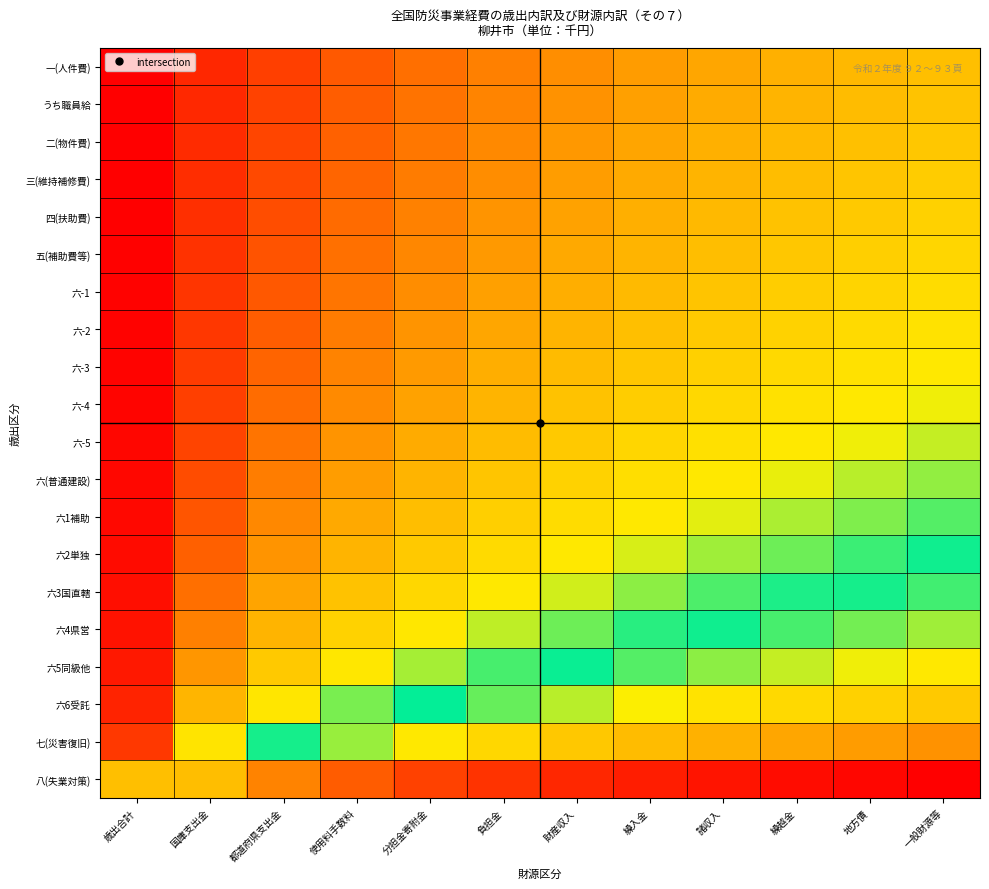

Reading left to right, transcribe all the data shown in this chart.

一(人件費): 歳出合計=0.1	国庫支出金=0.7	都道府県支出金=1.1	使用料手数料=1.3	分担金寄附金=1.5	負担金=1.7	財産収入=1.9	繰入金=2.0	諸収入=2.1	繰越金=2.2	地方債=2.3	一般財源等=2.4
うち職員給: 歳出合計=0.1	国庫支出金=0.7	都道府県支出金=1.1	使用料手数料=1.4	分担金寄附金=1.6	負担金=1.8	財産収入=1.9	繰入金=2.0	諸収入=2.2	繰越金=2.3	地方債=2.4	一般財源等=2.4
二(物件費): 歳出合計=0.1	国庫支出金=0.7	都道府県支出金=1.1	使用料手数料=1.4	分担金寄附金=1.6	負担金=1.8	財産収入=2.0	繰入金=2.1	諸収入=2.2	繰越金=2.3	地方債=2.4	一般財源等=2.5
三(維持補修費): 歳出合計=0.1	国庫支出金=0.8	都道府県支出金=1.2	使用料手数料=1.5	分担金寄附金=1.7	負担金=1.9	財産収入=2.0	繰入金=2.2	諸収入=2.3	繰越金=2.4	地方債=2.5	一般財源等=2.6
四(扶助費): 歳出合計=0.1	国庫支出金=0.8	都道府県支出金=1.2	使用料手数料=1.5	分担金寄附金=1.7	負担金=1.9	財産収入=2.1	繰入金=2.2	諸収入=2.3	繰越金=2.4	地方債=2.5	一般財源等=2.6
五(補助費等): 歳出合計=0.1	国庫支出金=0.9	都道府県支出金=1.3	使用料手数料=1.6	分担金寄附金=1.8	負担金=2.0	財産収入=2.1	繰入金=2.3	諸収入=2.4	繰越金=2.5	地方債=2.6	一般財源等=2.7
六-1: 歳出合計=0.1	国庫支出金=0.9	都道府県支出金=1.3	使用料手数料=1.6	分担金寄附金=1.9	負担金=2.0	財産収入=2.2	繰入金=2.3	諸収入=2.5	繰越金=2.6	地方債=2.7	一般財源等=2.7
六-2: 歳出合計=0.1	国庫支出金=0.9	都道府県支出金=1.4	使用料手数料=1.7	分担金寄附金=1.9	負担金=2.1	財産収入=2.3	繰入金=2.4	諸収入=2.5	繰越金=2.6	地方債=2.7	一般財源等=2.8
六-3: 歳出合計=0.2	国庫支出金=1.0	都道府県支出金=1.4	使用料手数料=1.8	分担金寄附金=2.0	負担金=2.2	財産収入=2.3	繰入金=2.5	諸収入=2.6	繰越金=2.7	地方債=2.8	一般財源等=2.9
六-4: 歳出合計=0.2	国庫支出金=1.1	都道府県支出金=1.5	使用料手数料=1.8	分担金寄附金=2.1	負担金=2.3	財産収入=2.4	繰入金=2.6	諸収入=2.7	繰越金=2.8	地方債=2.9	一般財源等=3.0
六-5: 歳出合計=0.2	国庫支出金=1.1	都道府県支出金=1.6	使用料手数料=1.9	分担金寄附金=2.2	負担金=2.4	財産収入=2.5	繰入金=2.7	諸収入=2.8	繰越金=2.9	地方債=3.0	一般財源等=3.1
六(普通建設): 歳出合計=0.2	国庫支出金=1.2	都道府県支出金=1.7	使用料手数料=2.0	分担金寄附金=2.3	負担金=2.5	財産収入=2.6	繰入金=2.8	諸収入=2.9	繰越金=3.0	地方債=3.1	一般財源等=3.2
六1補助: 歳出合計=0.2	国庫支出金=1.3	都道府県支出金=1.8	使用料手数料=2.1	分担金寄附金=2.4	負担金=2.6	財産収入=2.8	繰入金=2.9	諸収入=3.0	繰越金=3.1	地方債=3.2	一般財源等=3.3
六2単独: 歳出合計=0.3	国庫支出金=1.4	都道府県支出金=1.9	使用料手数料=2.3	分担金寄附金=2.5	負担金=2.7	財産収入=2.9	繰入金=3.0	諸収入=3.2	繰越金=3.3	地方債=3.4	一般財源等=3.5
六3国直轄: 歳出合計=0.3	国庫支出金=1.5	都道府県支出金=2.1	使用料手数料=2.4	分担金寄附金=2.7	負担金=2.9	財産収入=3.1	繰入金=3.2	諸収入=3.3	繰越金=3.4	地方債=3.5	一般財源等=3.6
六4県営: 歳出合計=0.4	国庫支出金=1.7	都道府県支出金=2.3	使用料手数料=2.6	分担金寄附金=2.9	負担金=3.1	財産収入=3.3	繰入金=3.4	諸収入=3.5	繰越金=3.7	地方債=3.8	一般財源等=3.8
六5同級他: 歳出合計=0.5	国庫支出金=1.9	都道府県支出金=2.5	使用料手数料=2.9	分担金寄附金=3.1	負担金=3.4	財産収入=3.5	繰入金=3.7	諸収入=3.8	繰越金=3.9	地方債=4.0	一般財源等=4.1
六6受託: 歳出合計=0.6	国庫支出金=2.3	都道府県支出金=2.9	使用料手数料=3.2	分担金寄附金=3.5	負担金=3.7	財産収入=3.9	繰入金=4.0	諸収入=4.2	繰越金=4.3	地方債=4.4	一般財源等=4.5
七(災害復旧): 歳出合計=1.0	国庫支出金=2.8	都道府県支出金=3.5	使用料手数料=3.8	分担金寄附金=4.1	負担金=4.3	財産収入=4.5	繰入金=4.6	諸収入=4.8	繰越金=4.9	地方債=5.0	一般財源等=5.1
八(失業対策): 歳出合計=2.4	国庫支出金=4.6	都道府県支出金=5.3	使用料手数料=5.6	分担金寄附金=5.9	負担金=6.1	財産収入=6.3	繰入金=6.5	諸収入=6.6	繰越金=6.7	地方債=6.8	一般財源等=6.9